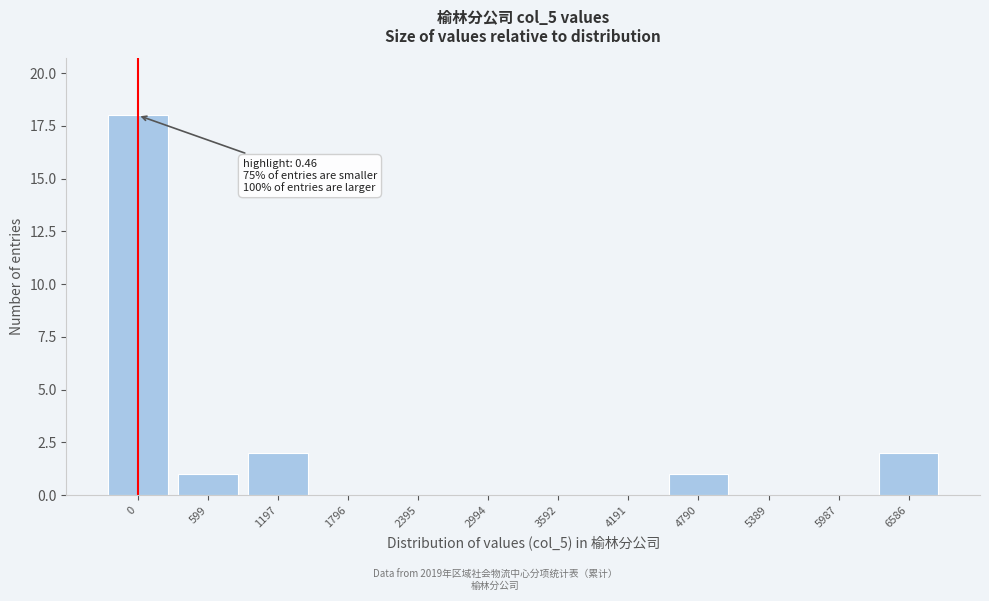

Reading left to right, what are all the values shown in this chart?

0=18	599=1	1197=2	1796=0	2395=0	2994=0	3592=0	4191=0	4790=1	5389=0	5987=0	6586=2